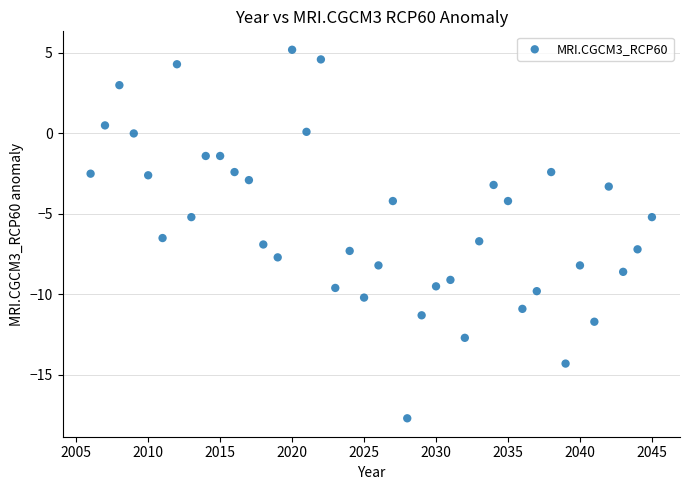

What is the range of X values (max minus min)?

39.0